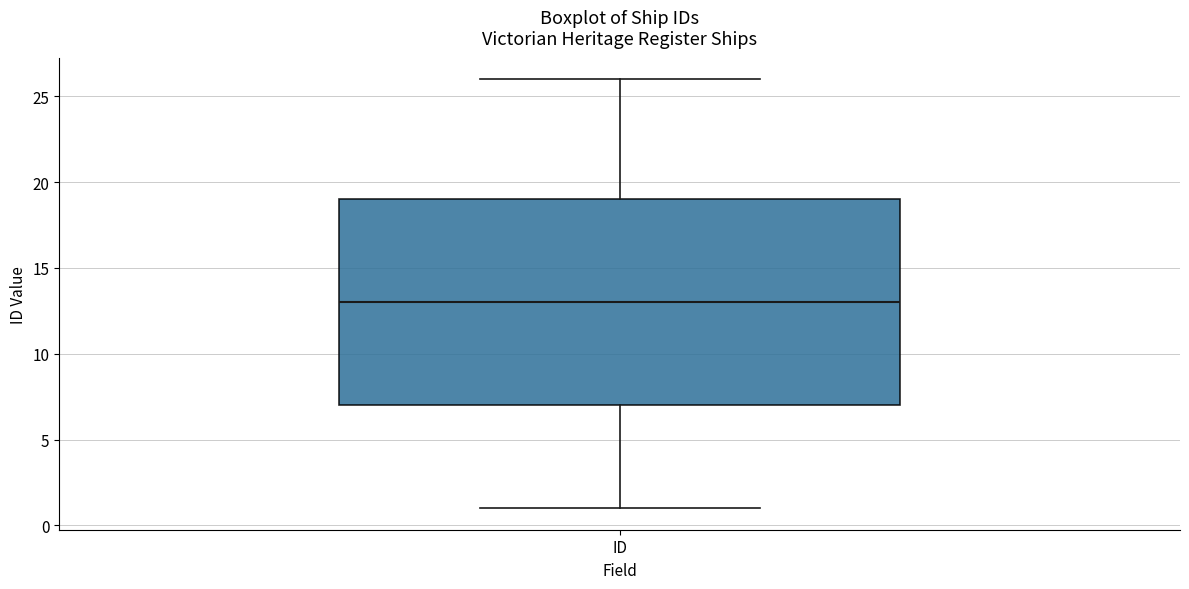

Read this box plot against the y-axis: the position of the median line, the range covered by the box, and the ends of both whiskers. The values are not printed on the chart, so give them approximately, as read against the axis.

median 13, box 7 to 19, whiskers 1 to 26